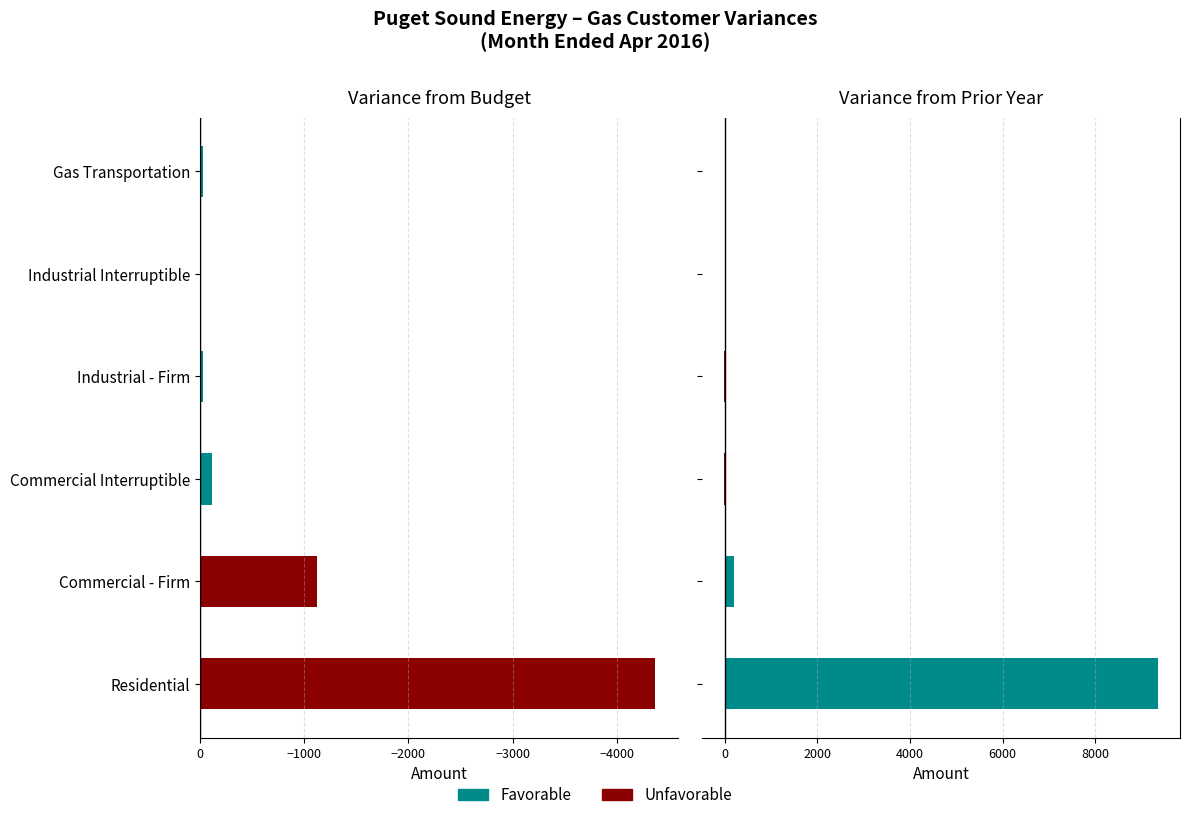

Does the chart contain stacked bars?

No